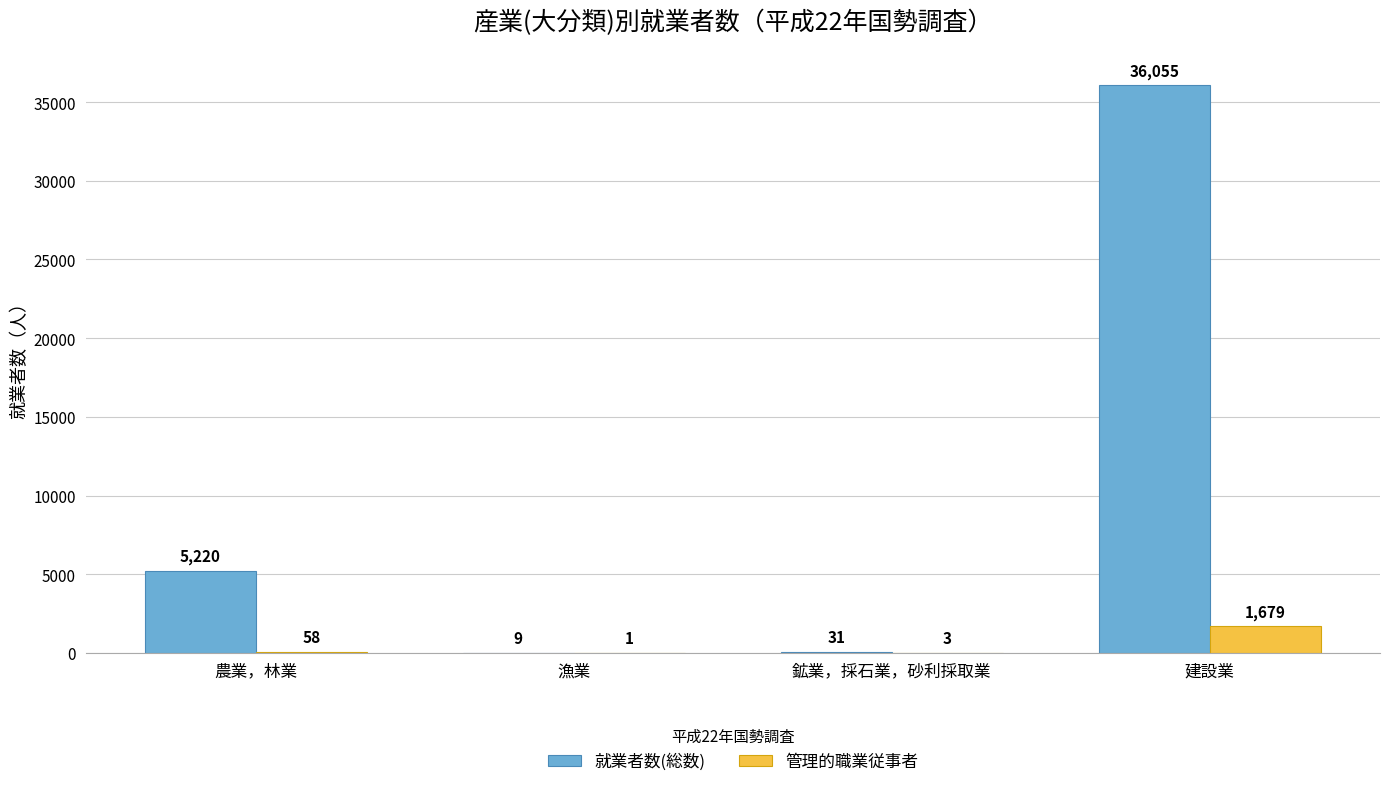

What is the sum of all 就業者数(総数) values?

41315